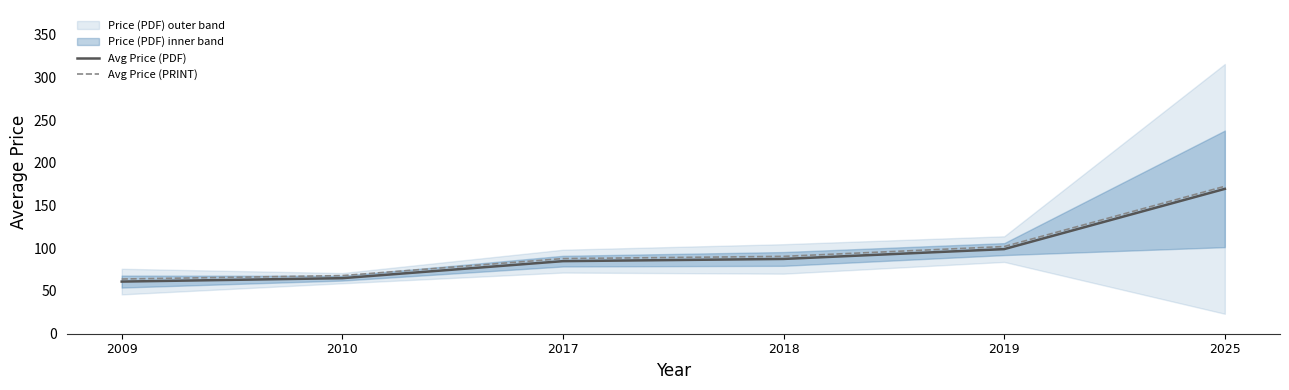

Which category has the lowest value in the Avg Price (PRINT) series?

2009